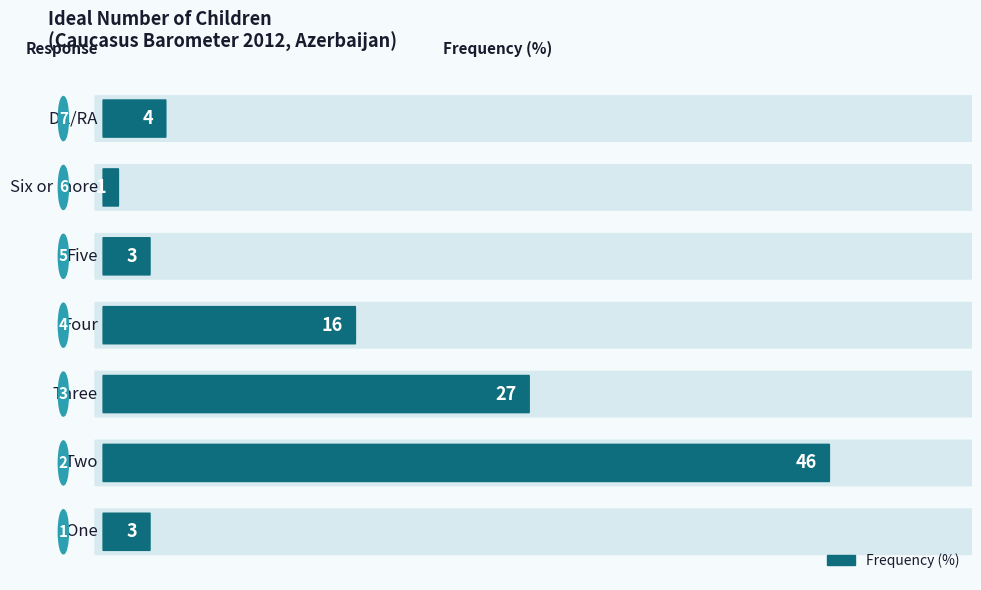

Reading left to right, what are all the values shown in this chart?

3	46	27	16	3	1	4